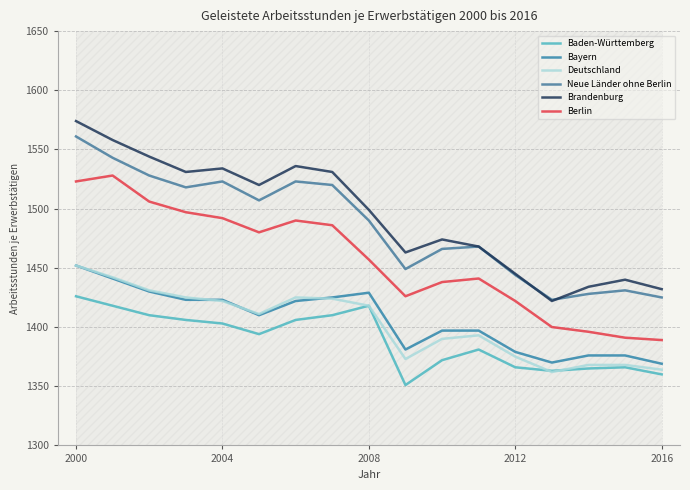

Reading left to right, what are all the values shown in this chart?

Baden-Württemberg: 1426	1418	1410	1406	1403	1394	1406	1410	1418	1351	1372	1381	1366	1363	1365	1366	1360
Bayern: 1452	1441	1430	1423	1423	1410	1422	1425	1429	1381	1397	1397	1379	1370	1376	1376	1369
Deutschland: 1452	1442	1431	1425	1422	1411	1425	1424	1418	1373	1390	1393	1375	1362	1368	1368	1364
Neue Länder ohne Berlin: 1561	1543	1528	1518	1523	1507	1523	1520	1490	1449	1466	1468	1444	1423	1428	1431	1425
Brandenburg: 1574	1558	1544	1531	1534	1520	1536	1531	1499	1463	1474	1468	1445	1422	1434	1440	1432
Berlin: 1523	1528	1506	1497	1492	1480	1490	1486	1457	1426	1438	1441	1422	1400	1396	1391	1389